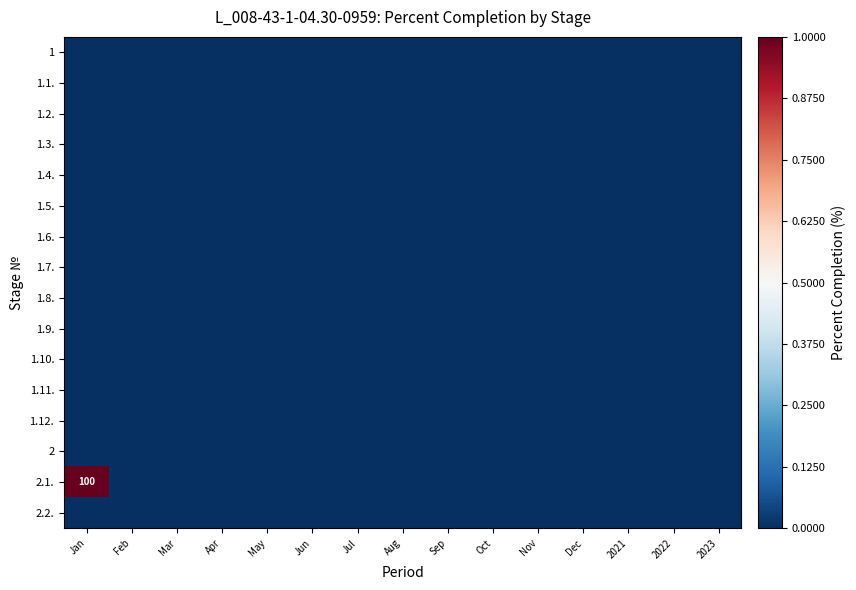

The value of 1.3. at Jan is 0. True or false?

True